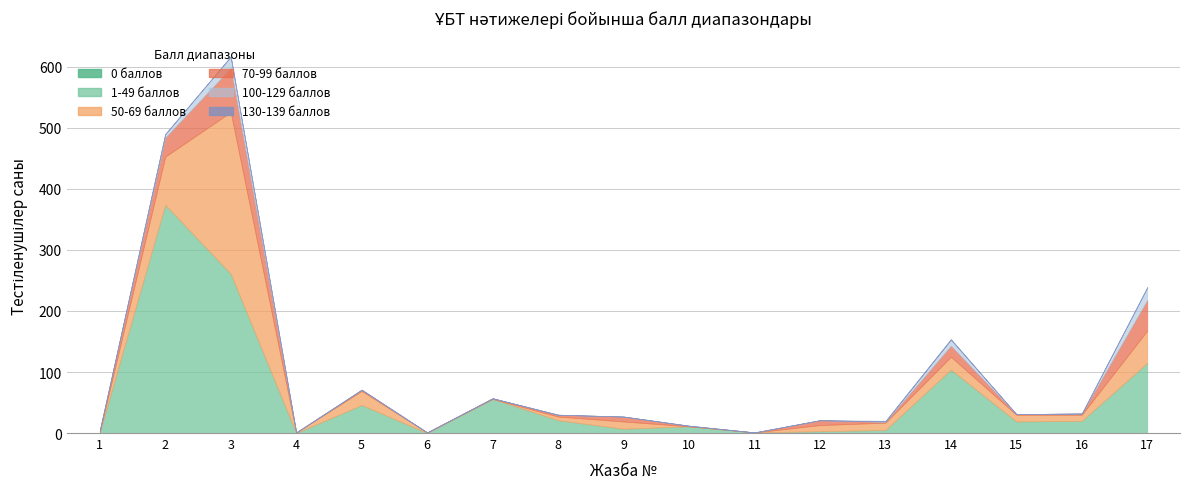

Reading right to left, what are all the values shown in this chart?

0 баллов: 0	0	0	0	0	0	0	0	0	0	0	0	0	0	0	0	0
1-49 баллов: 115	20	19	104	5	3	1	11	7	21	56	0	46	0	261	374	1
50-69 баллов: 53	10	11	21	12	10	0	0	12	6	0	1	23	1	265	79	1
70-99 баллов: 50	2	1	18	1	8	0	1	8	3	1	0	2	0	72	31	2
100-129 баллов: 21	0	0	10	1	0	0	0	0	0	0	0	0	0	19	6	0
130-139 баллов: 0	0	0	1	1	0	0	0	0	0	0	0	0	0	0	0	0